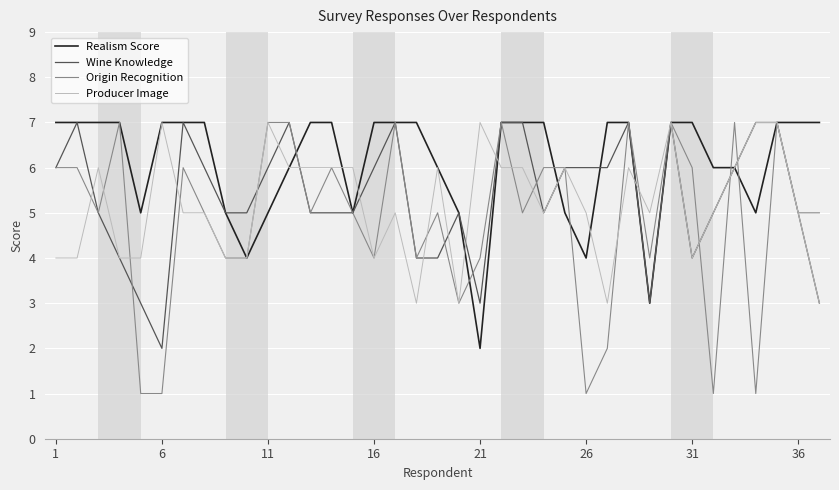

What is the difference between the second highest and minimum values in the Origin Recognition series?

6